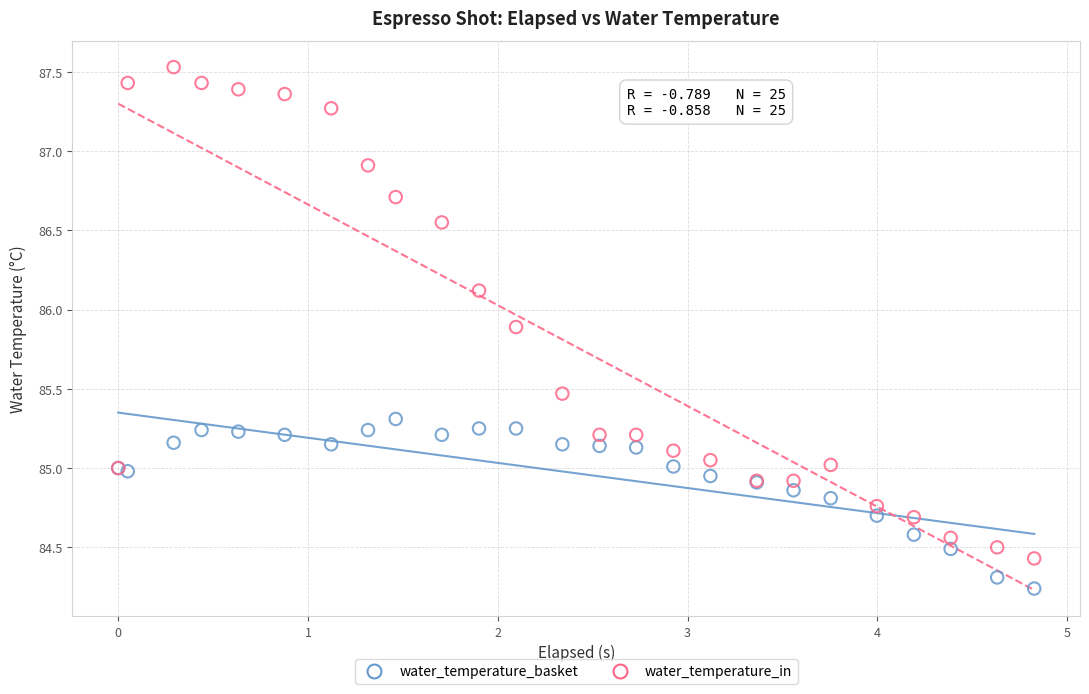

Which series contains the lowest Y value?

water_temperature_basket